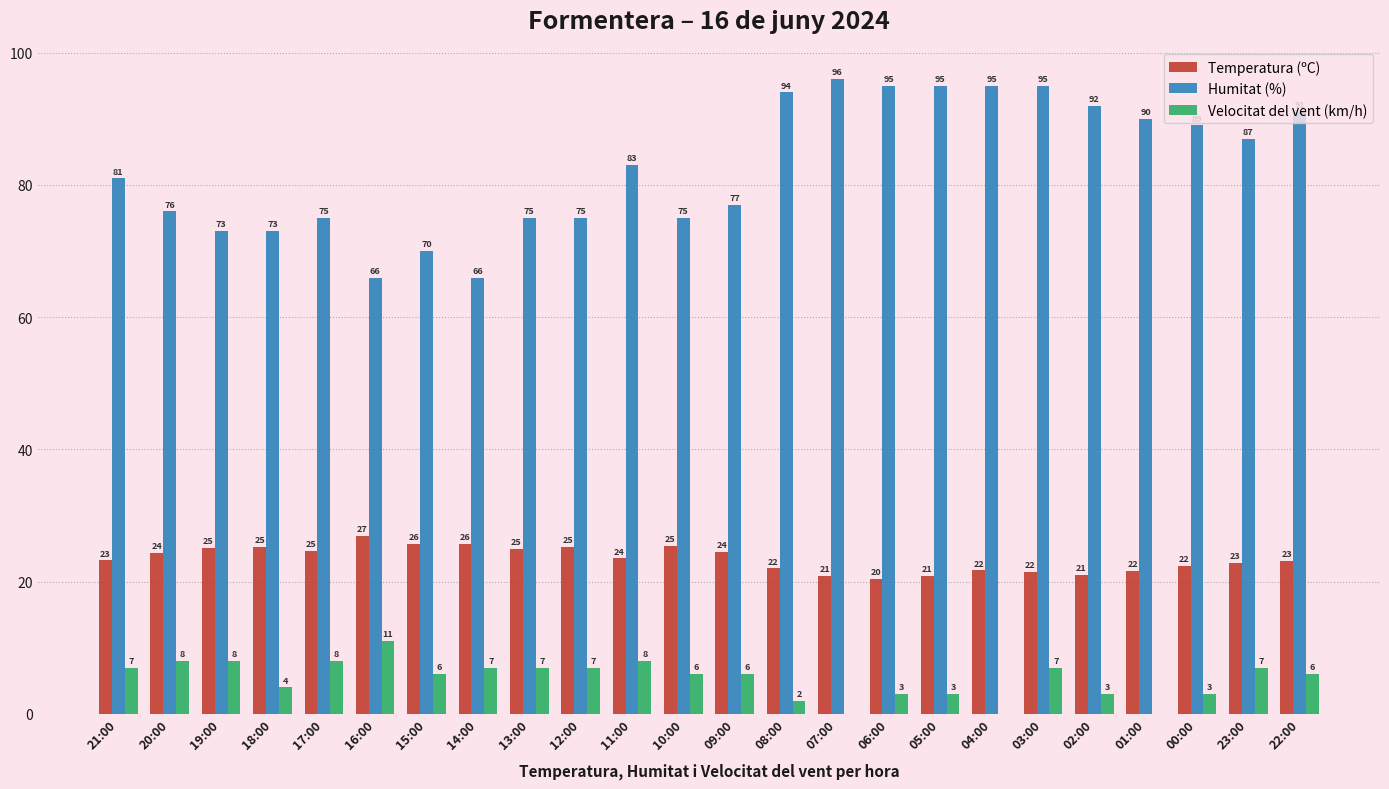

What are all the series names shown in the legend?

Temperatura (ºC), Humitat (%), Velocitat del vent (km/h)